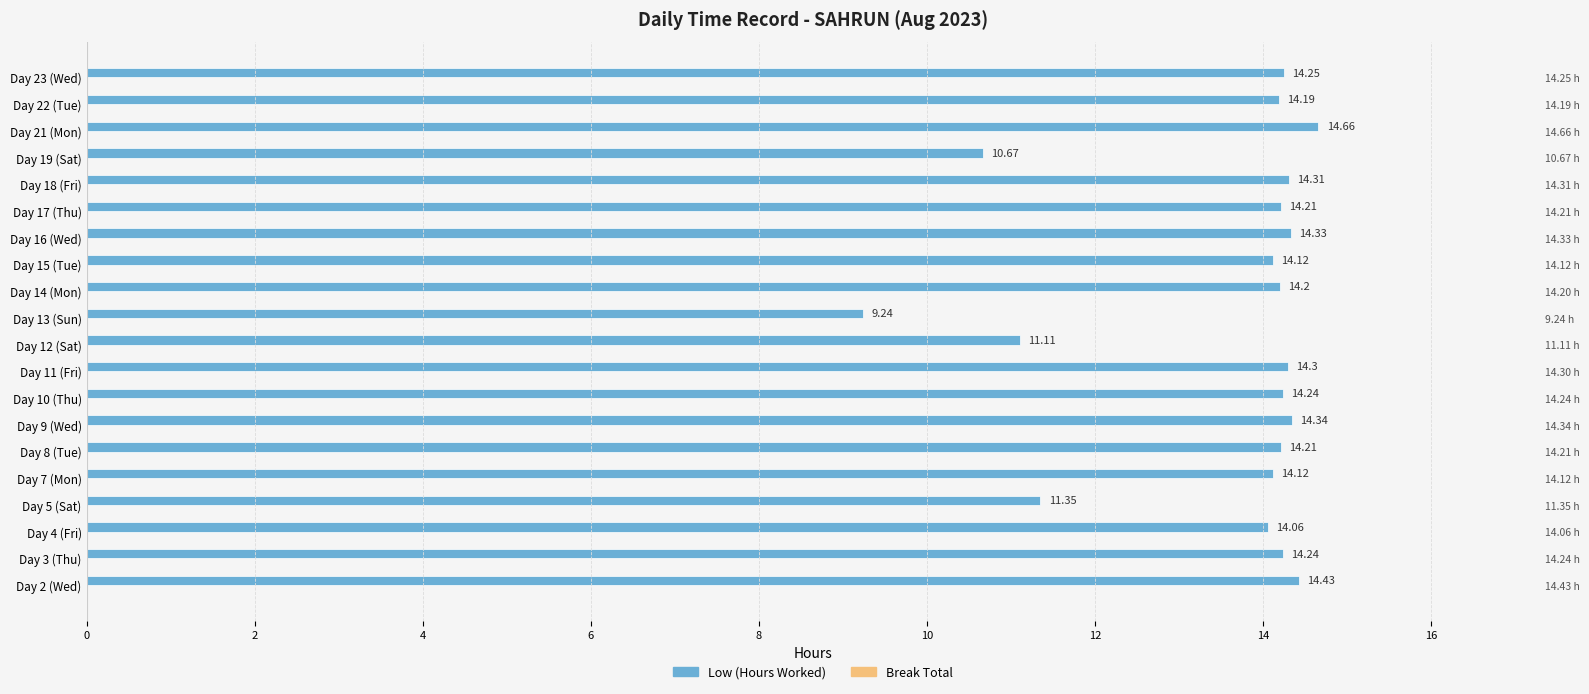

Count the number of data series in this chart.

2